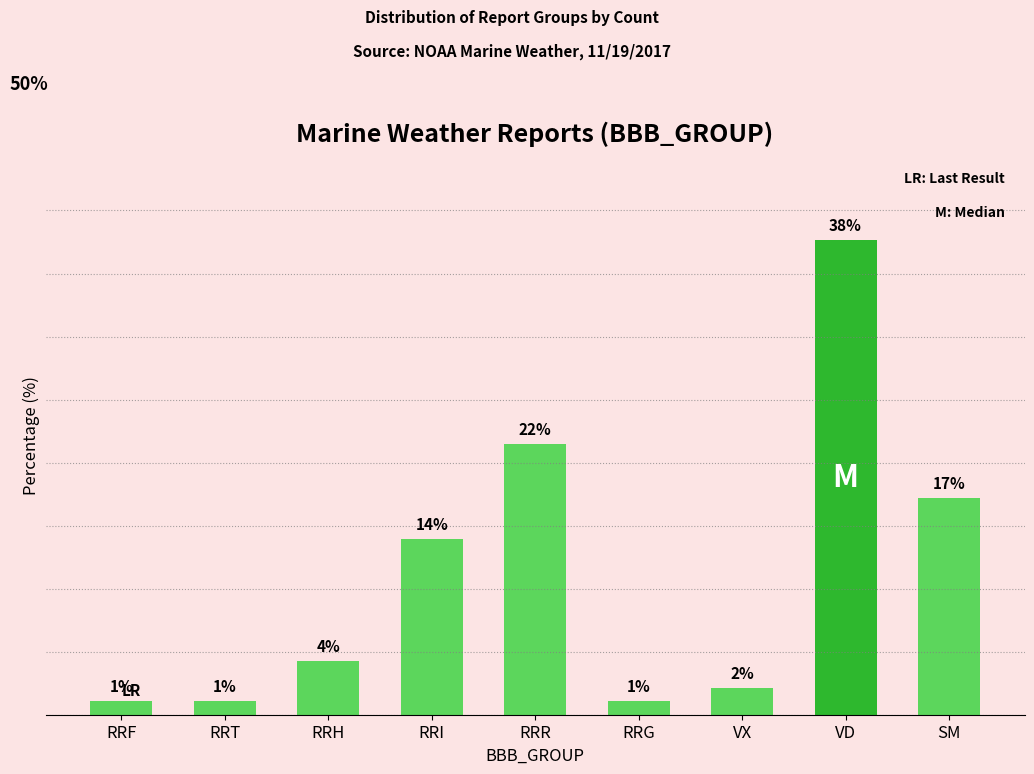

Are the bars horizontal?

No